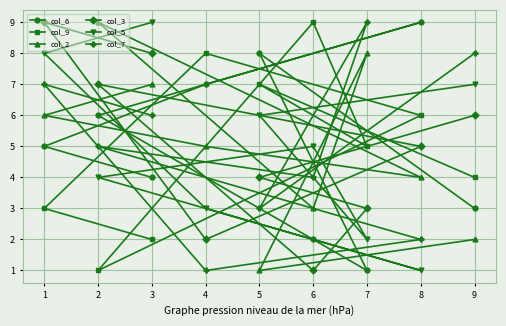

True or false: col_9 has a value of 3 at 7.

False